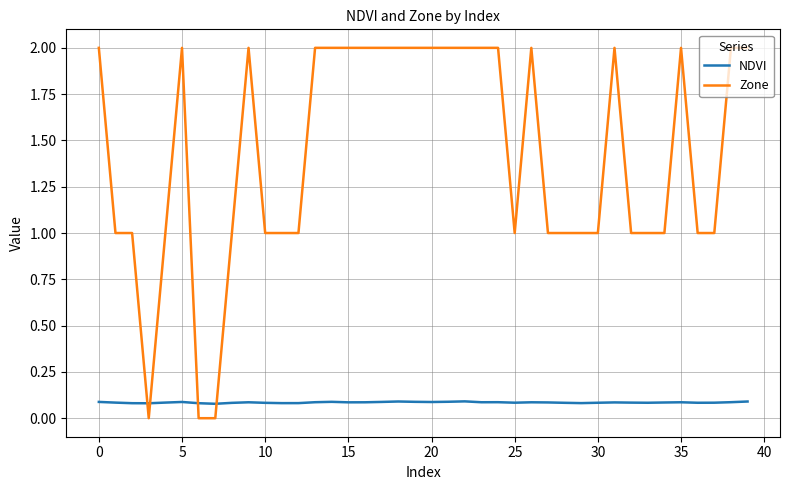

Which series has the widest spread of values?

Zone